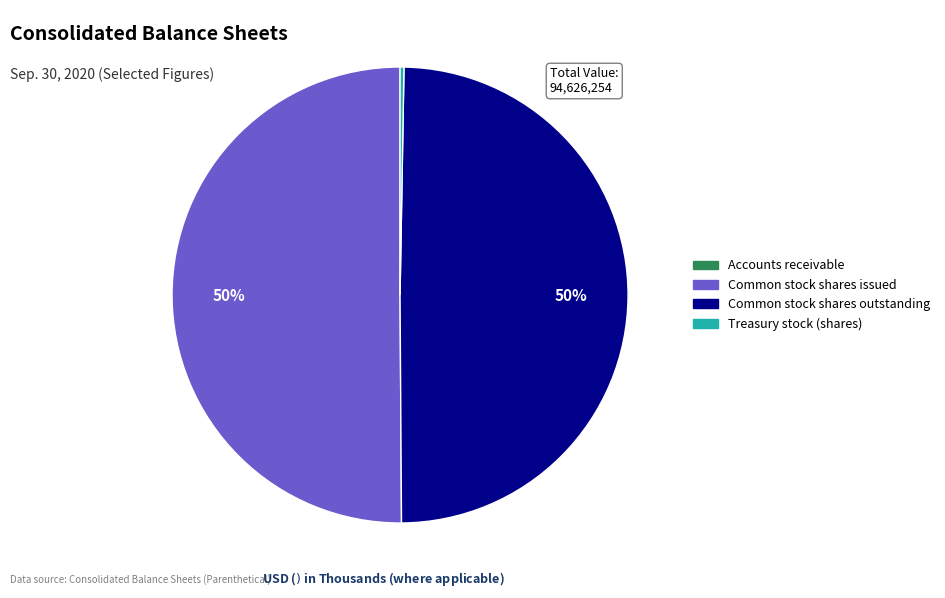

To the nearest percent, what percentage of the pie is Common stock shares outstanding?

50%